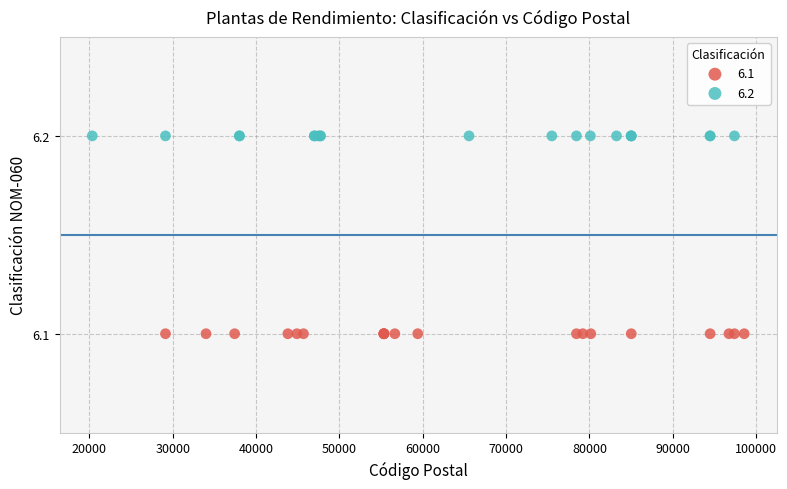

Which series reaches the maximum Y coordinate?

6.2